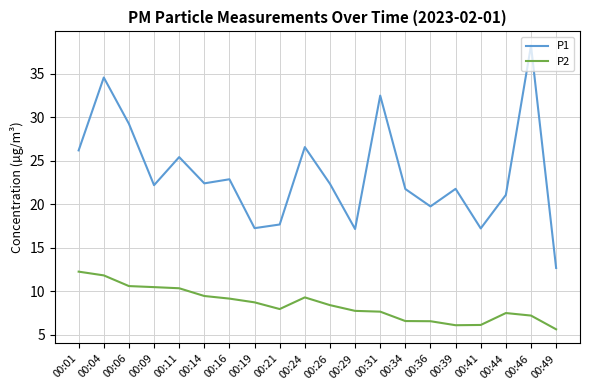

Which series has the largest total across all categories?

P1